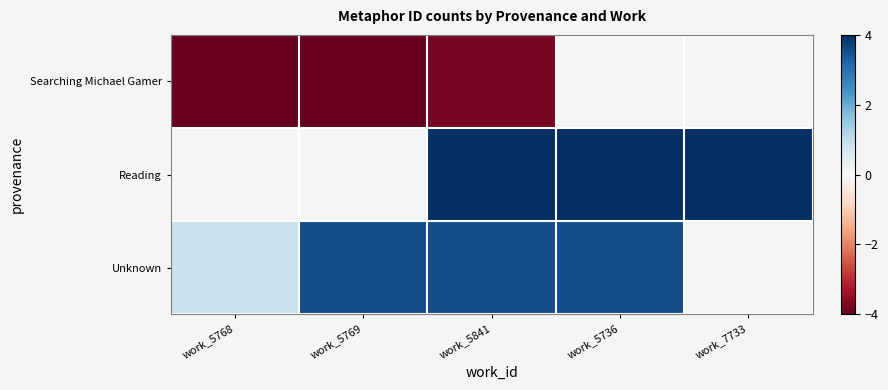

Which category has the lowest value in the Unknown series?

work_5768